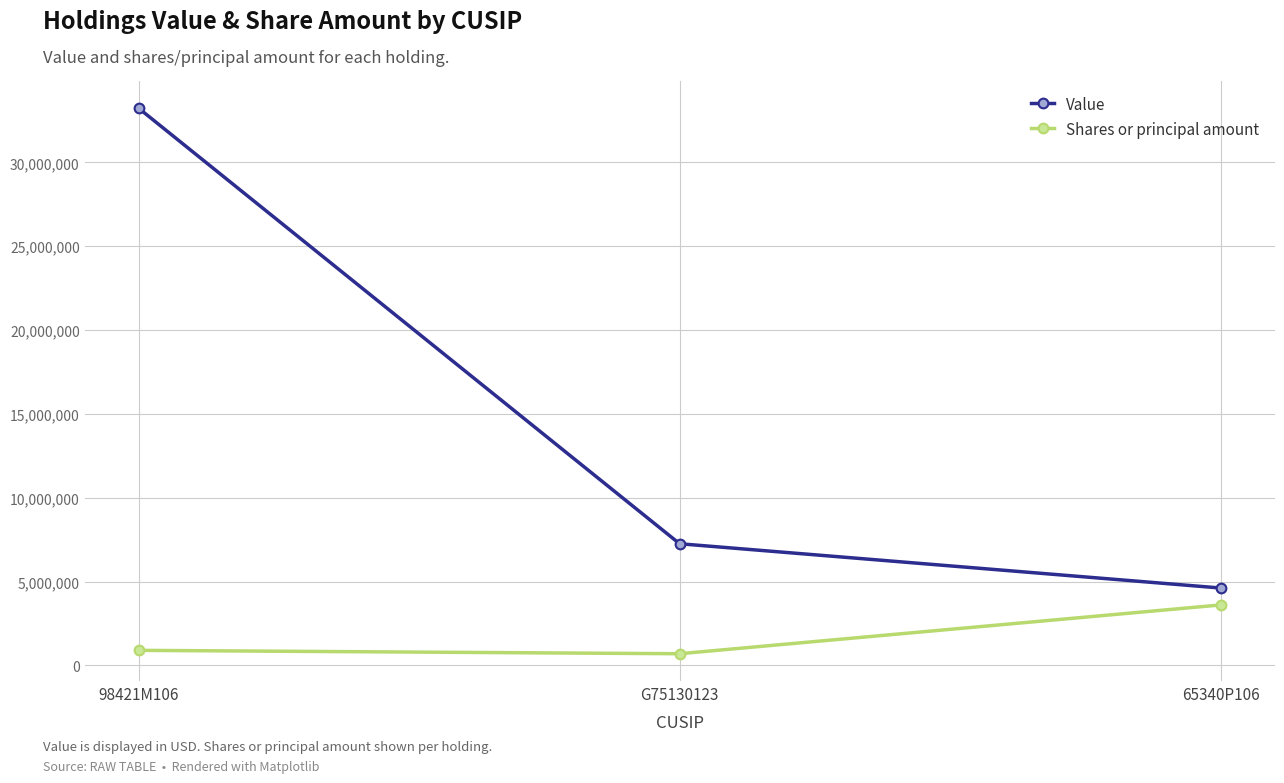

What is the label of the 3rd point from the left?

65340P106